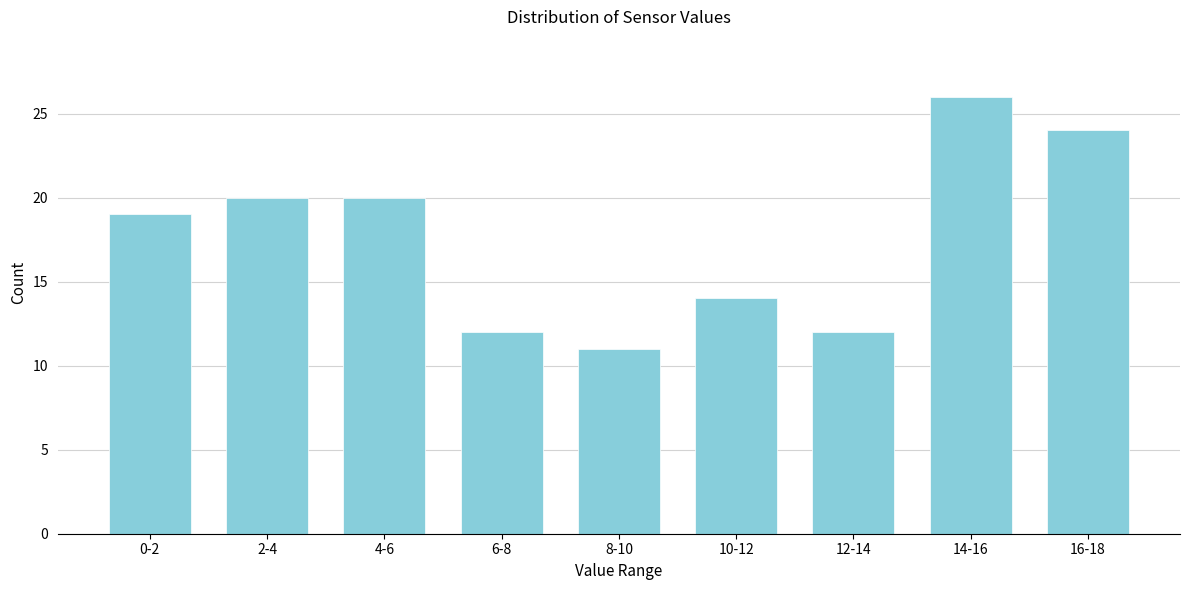

Reading left to right, extract all data points from this chart.

0-2=19	2-4=20	4-6=20	6-8=12	8-10=11	10-12=14	12-14=12	14-16=26	16-18=24